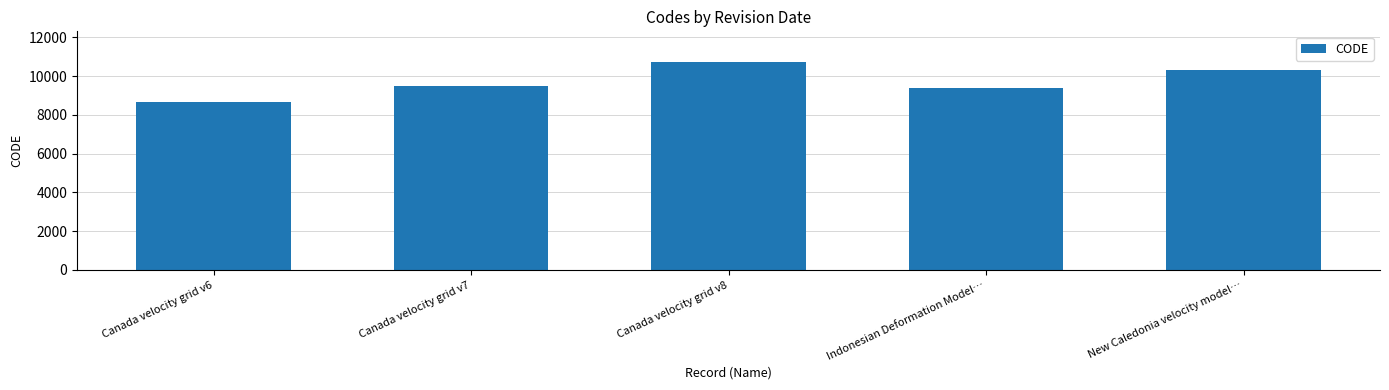

What is the smallest value displayed?

8676